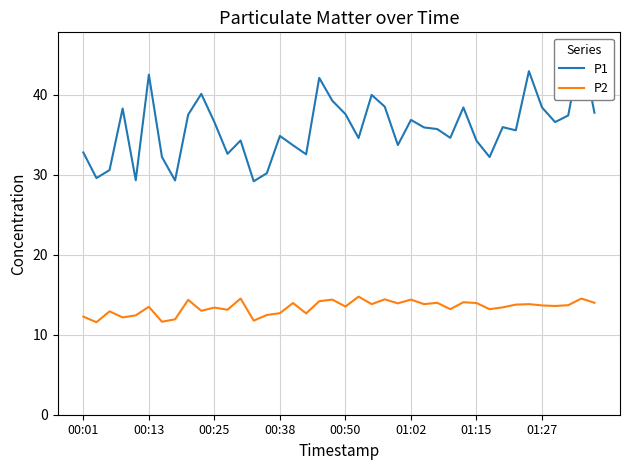

What is the lowest value of the P2 series?

11.6